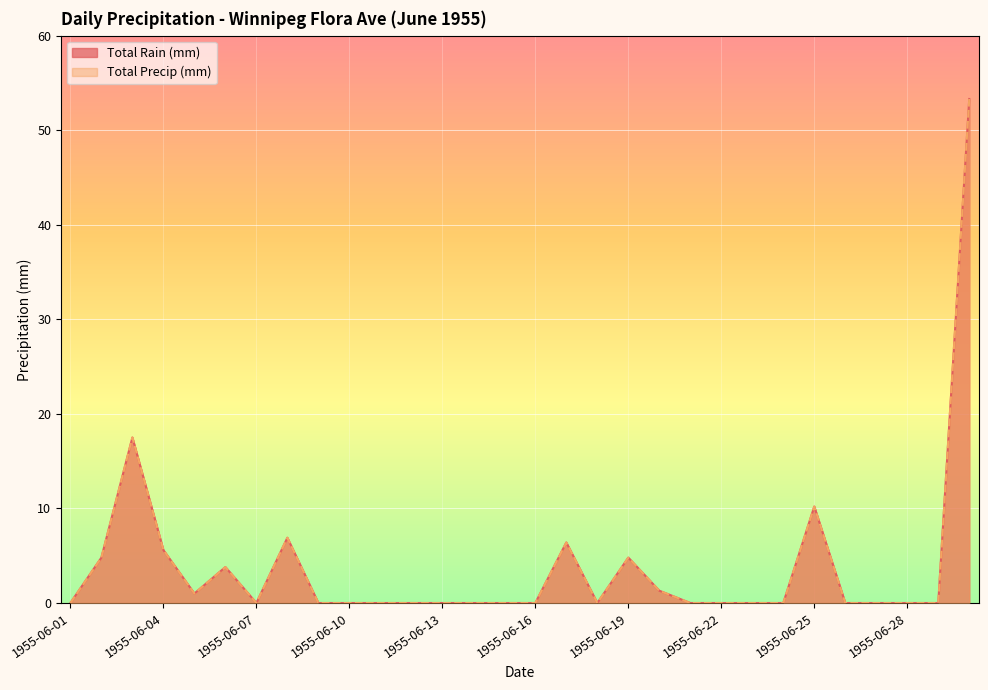

At how many categories does at least one series exceed 5?

6